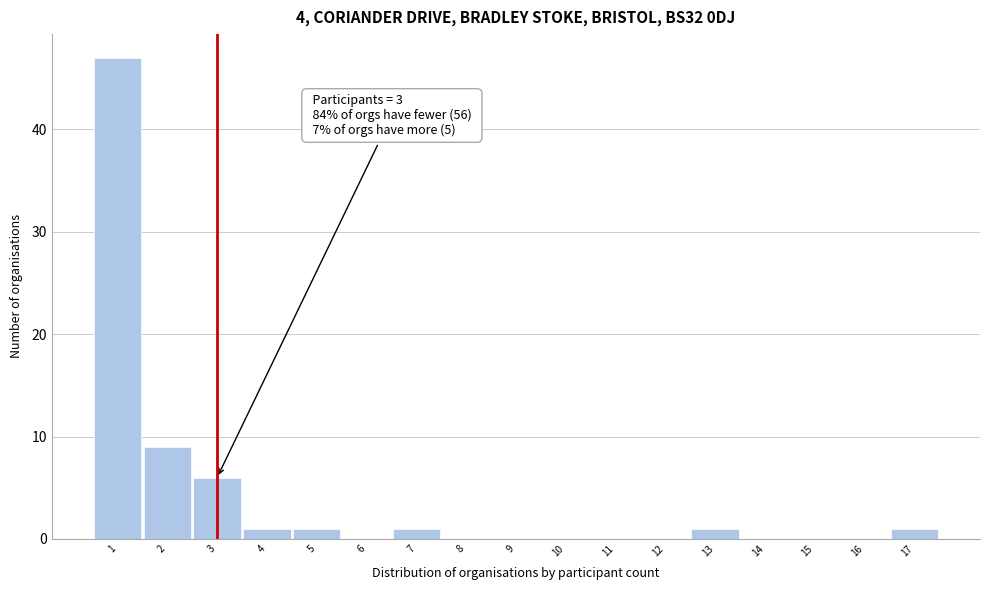

Over which range of the x-axis is the bar tallest?

0.5 to 1.5